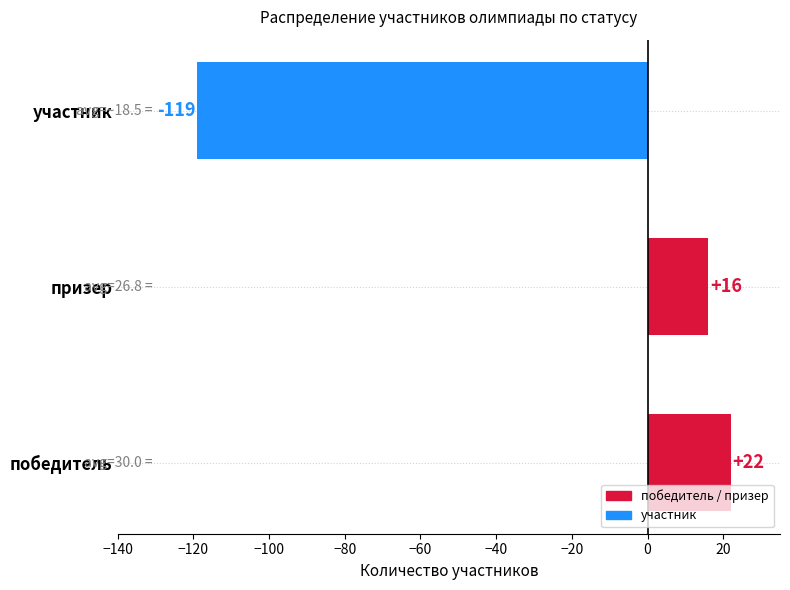

Read the value at участник, to the nearest 50.

-100